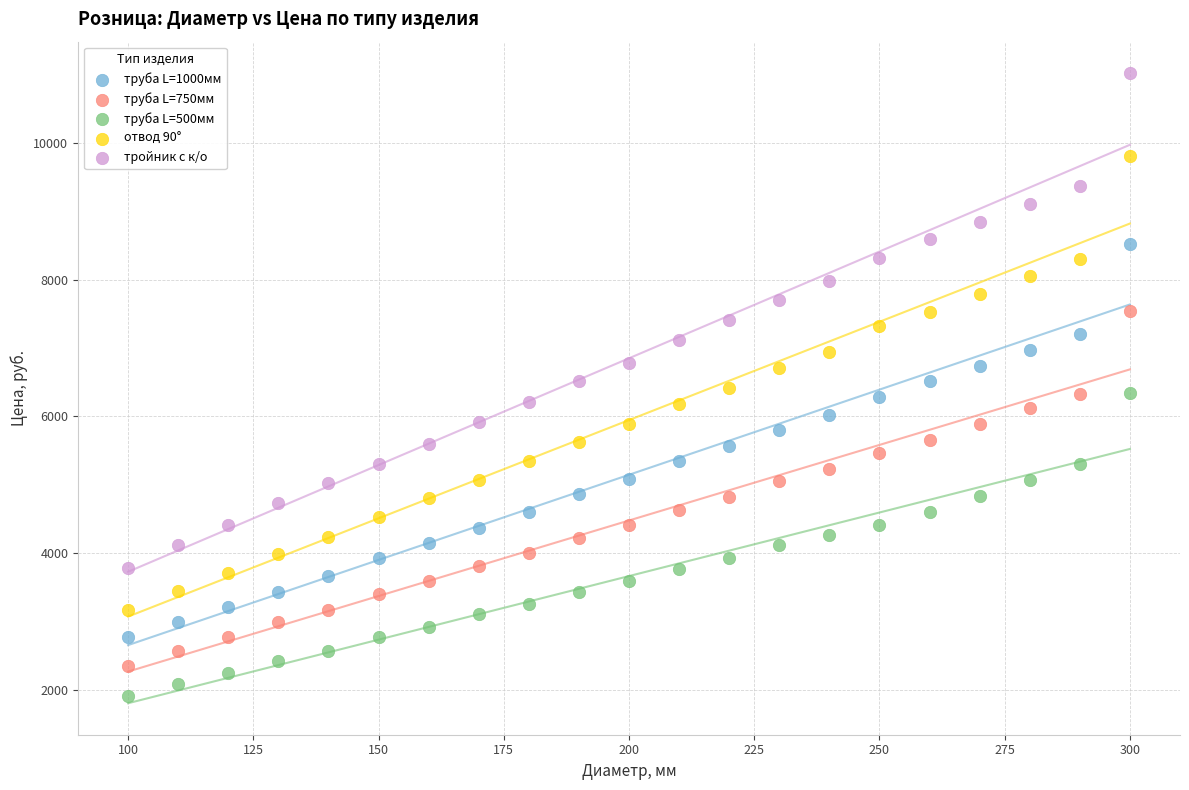

What are all the series names shown in the legend?

труба L=1000мм, труба L=750мм, труба L=500мм, отвод 90°, тройник с к/о